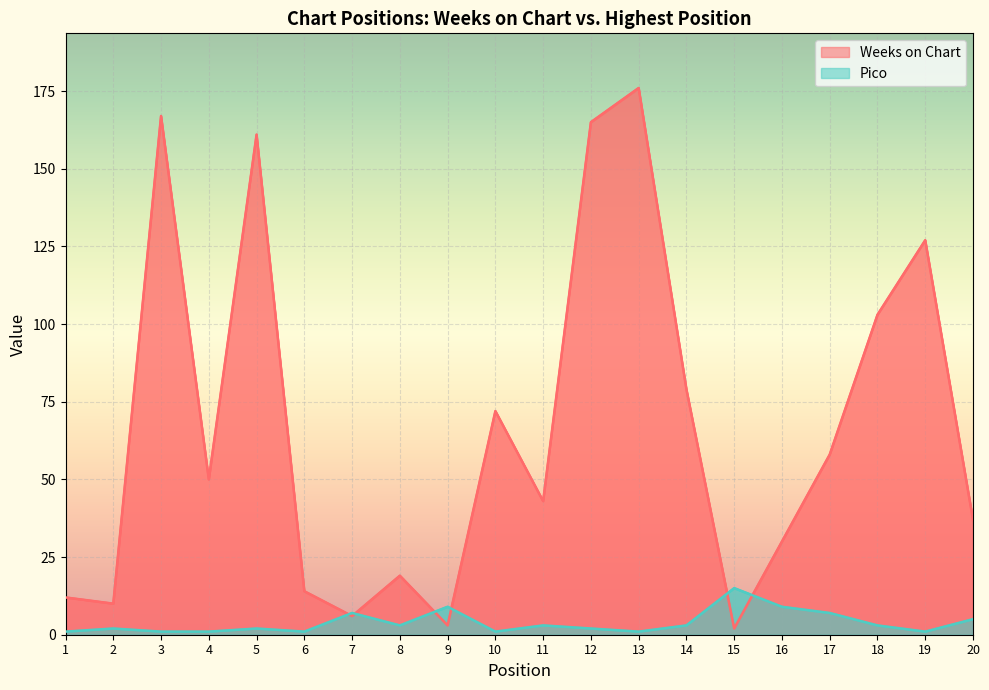

What is the difference between the highest and lowest values at 10?

71